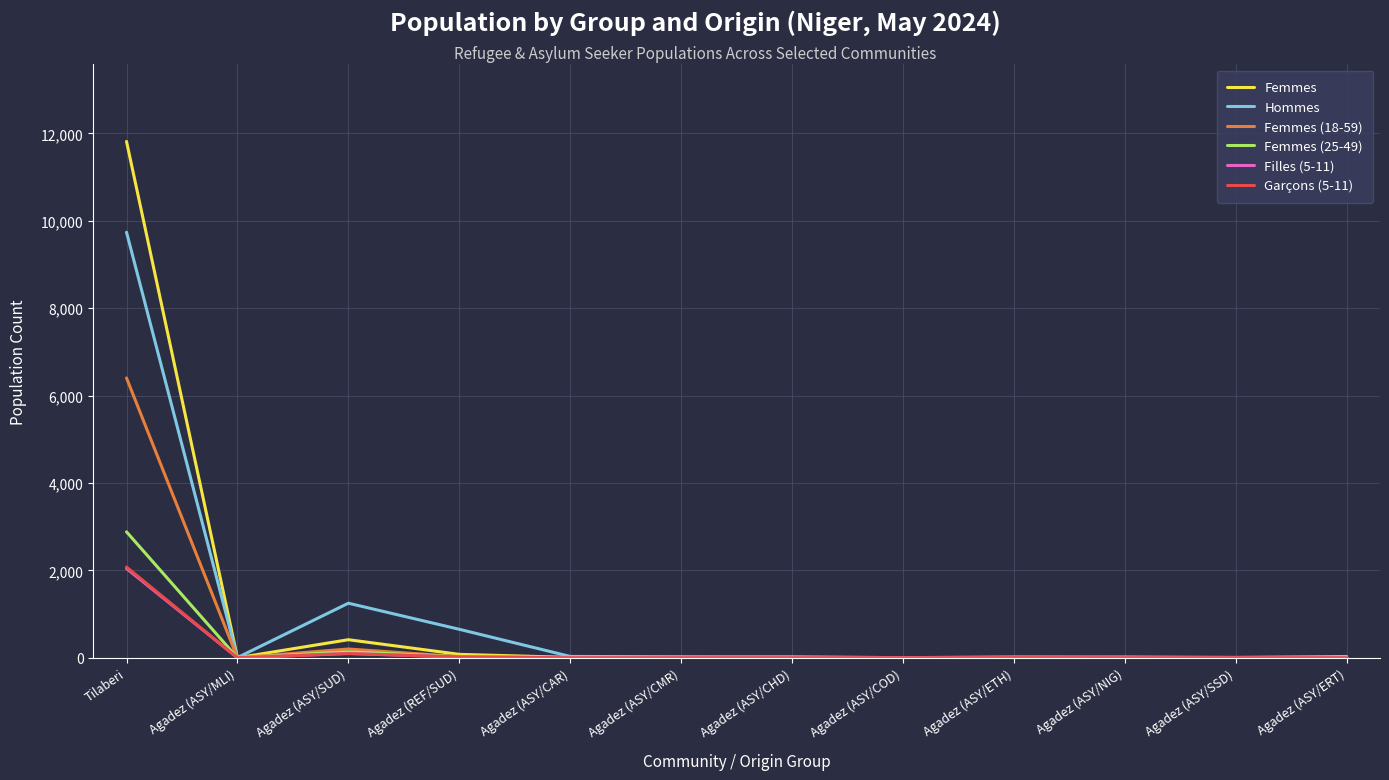

What is the total value across all series at Agadez (ASY/COD)?

11